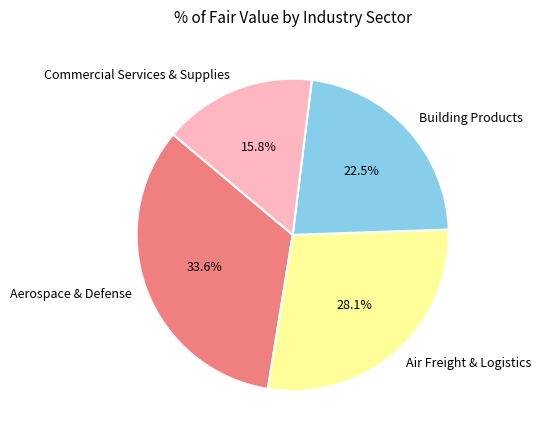

What is the smallest slice in the pie chart?

Commercial Services & Supplies